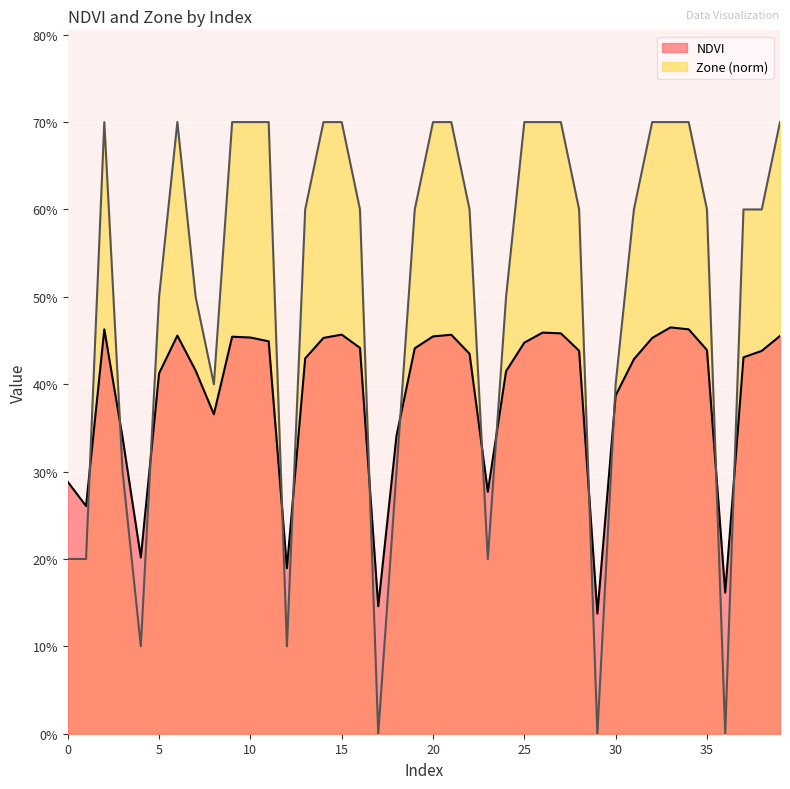

How many intersections are there between Zone and NDVI?

13